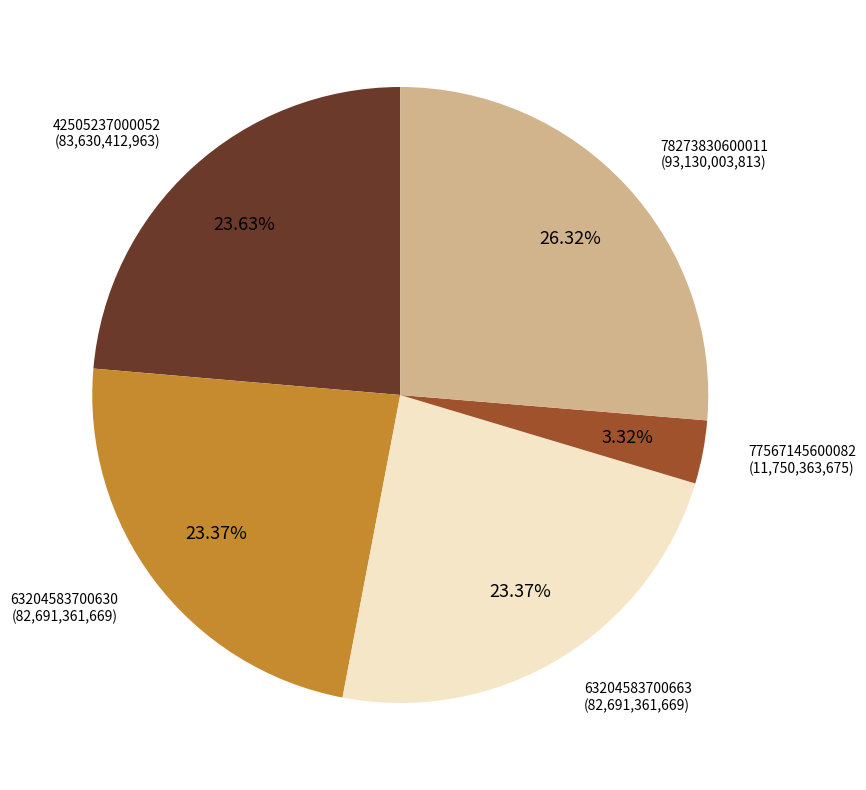

What is the ratio of the value at 63204583700663 to the value at 63204583700630?

1.0